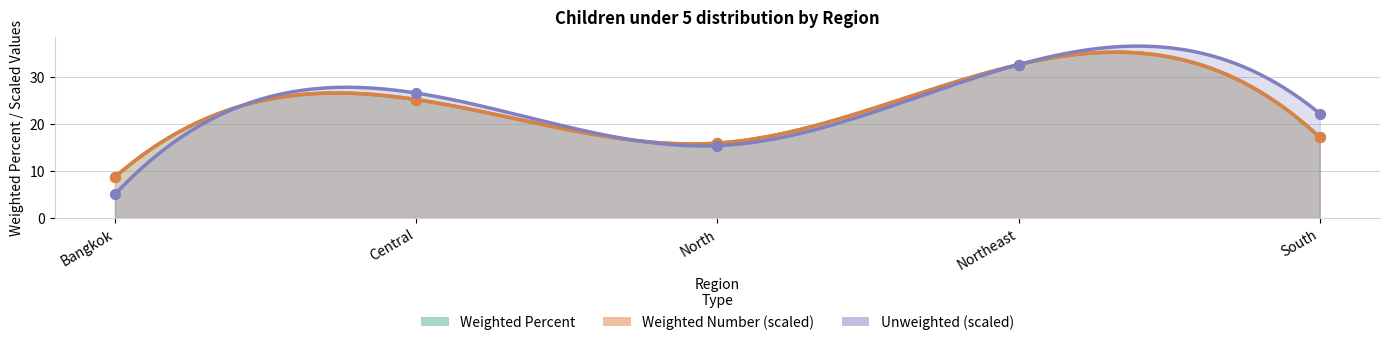

Which series contains the lowest Y value?

Unweighted